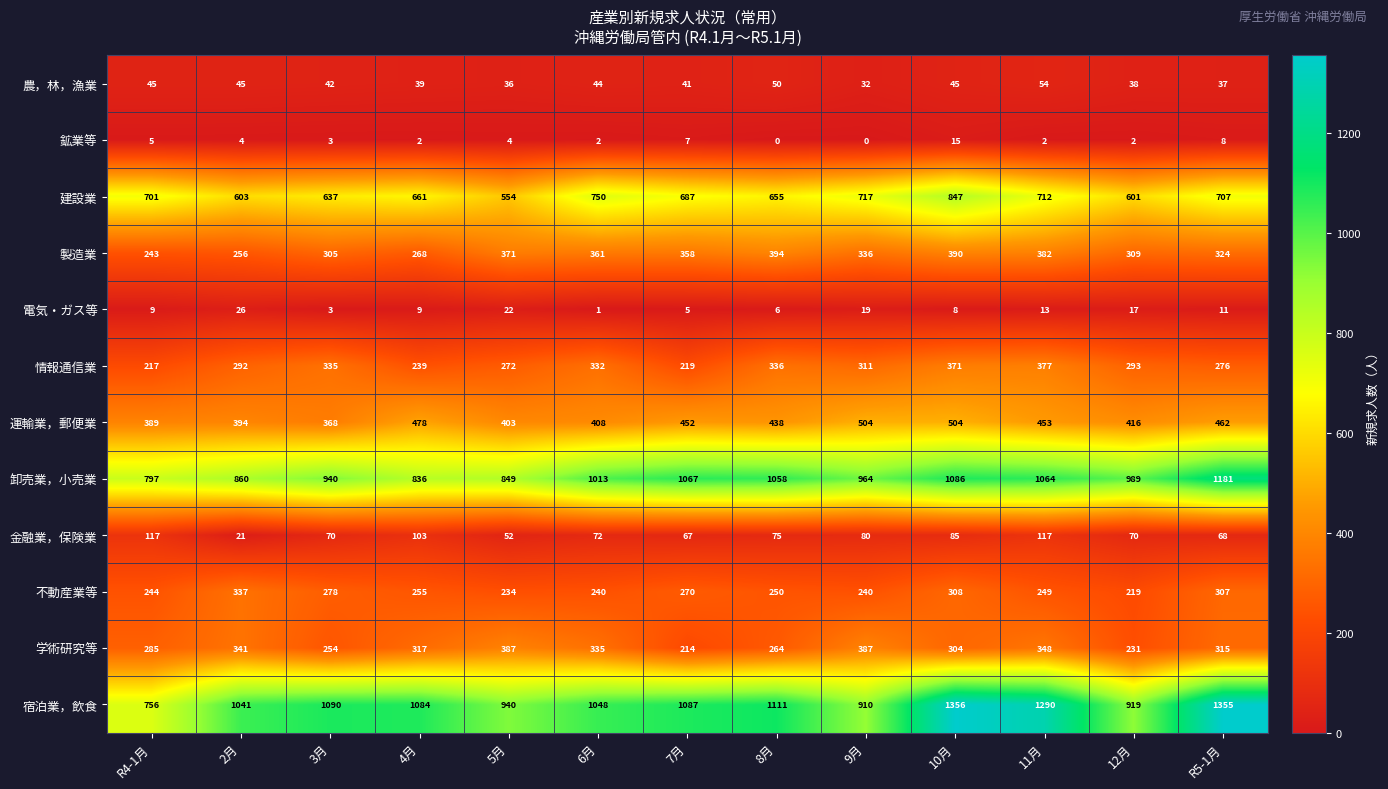

List the labels in order of 情報通信業 value, largest first.

11月, 10月, 8月, 3月, 6月, 9月, 12月, 2月, R5-1月, 5月, 4月, 7月, R4-1月